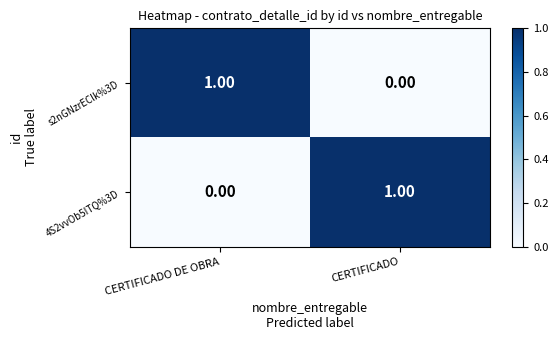

Which category has the lowest value in the s2nGNzrEClk%3D series?

CERTIFICADO